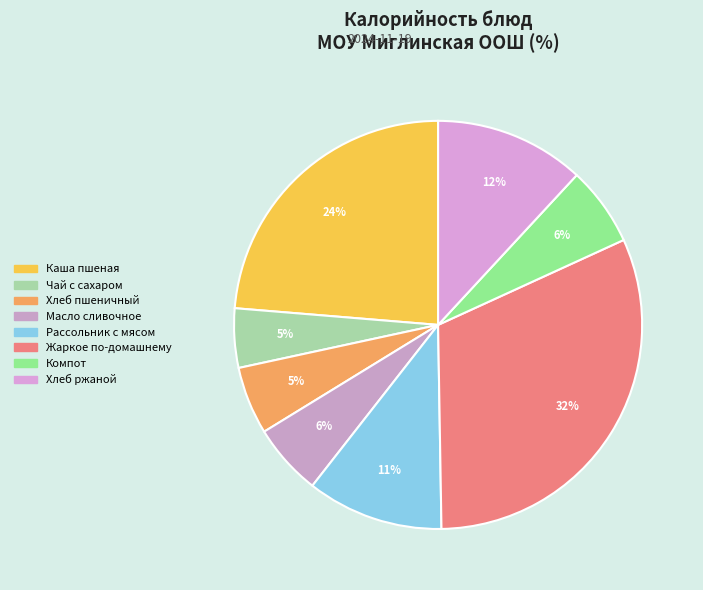

How many slices are in this pie chart?

8